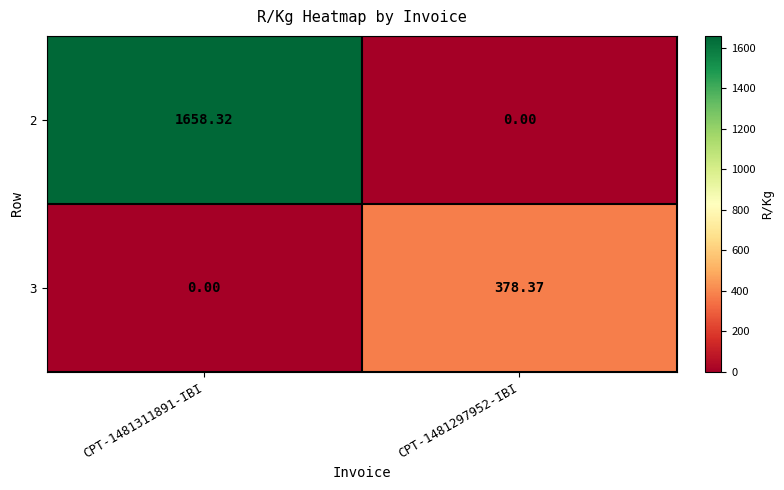

Is the value of 2 at CPT-1481311891-IBI greater than the value of 3 at CPT-1481297952-IBI?

Yes